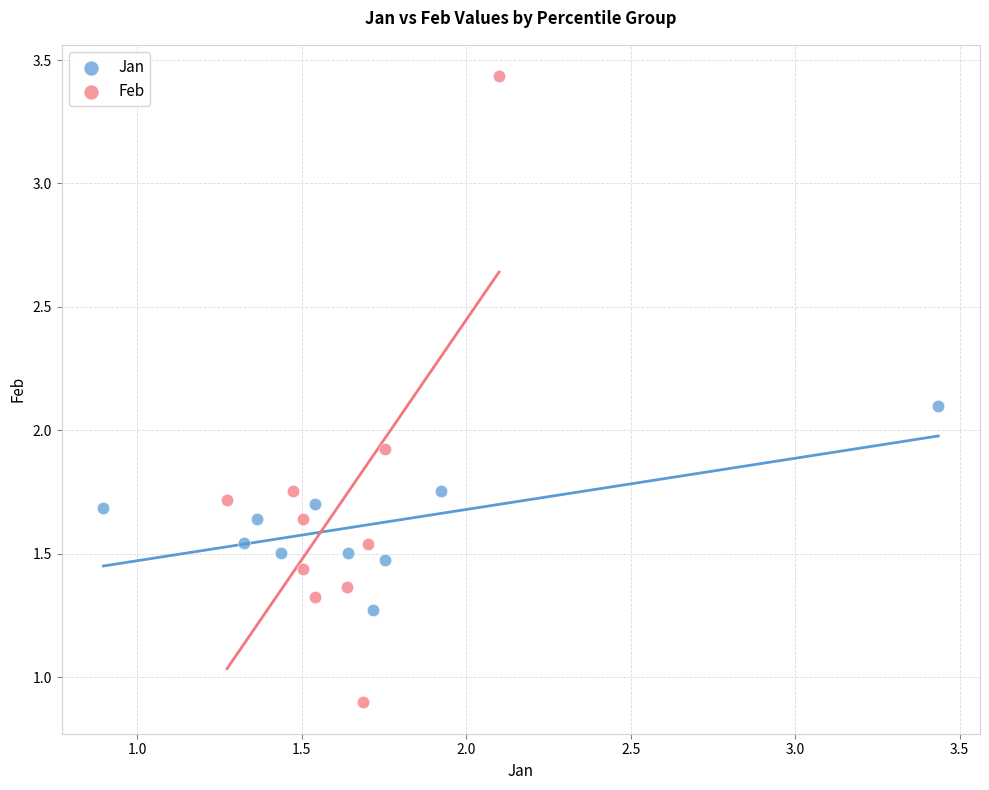

Which series has the widest spread of Y values?

Feb